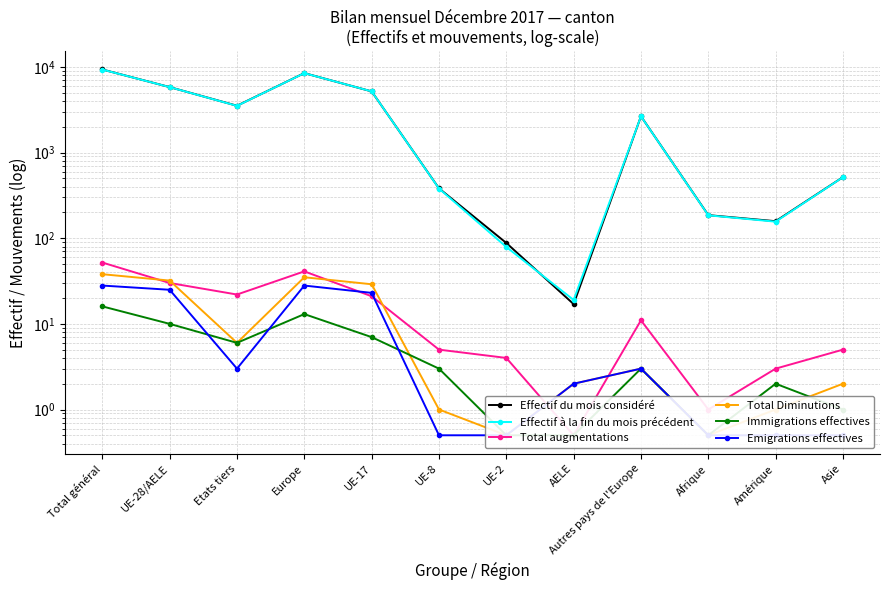

In Emigrations effectives, how many points are higher than both neighbors (excluding endpoints)?

2